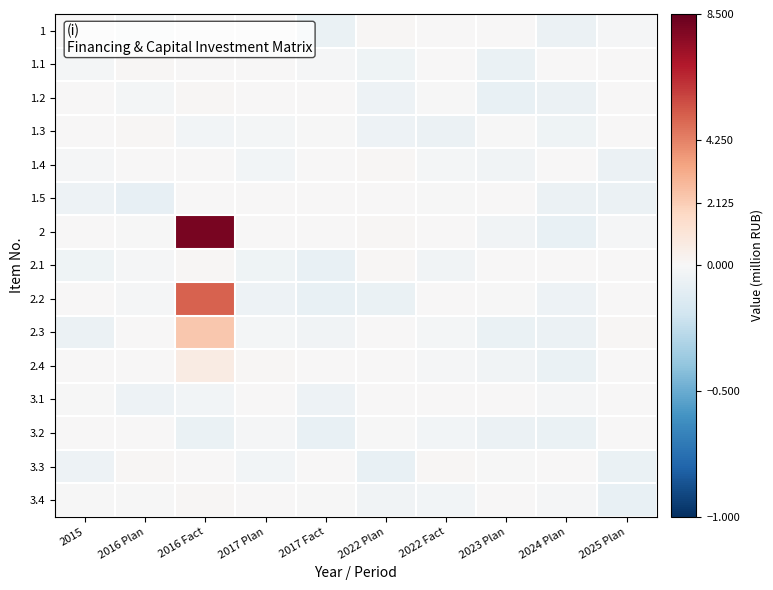

What is the difference between the highest and lowest values at 2024 Plan?

0.1